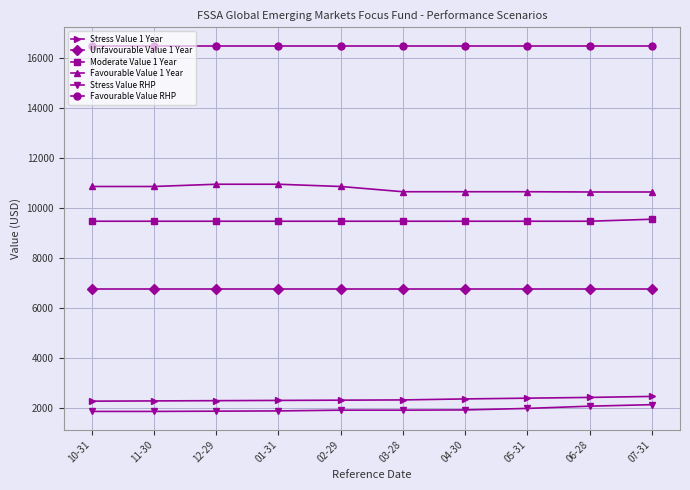

Read the Stress Value 1 Year value at 12-29.

2300